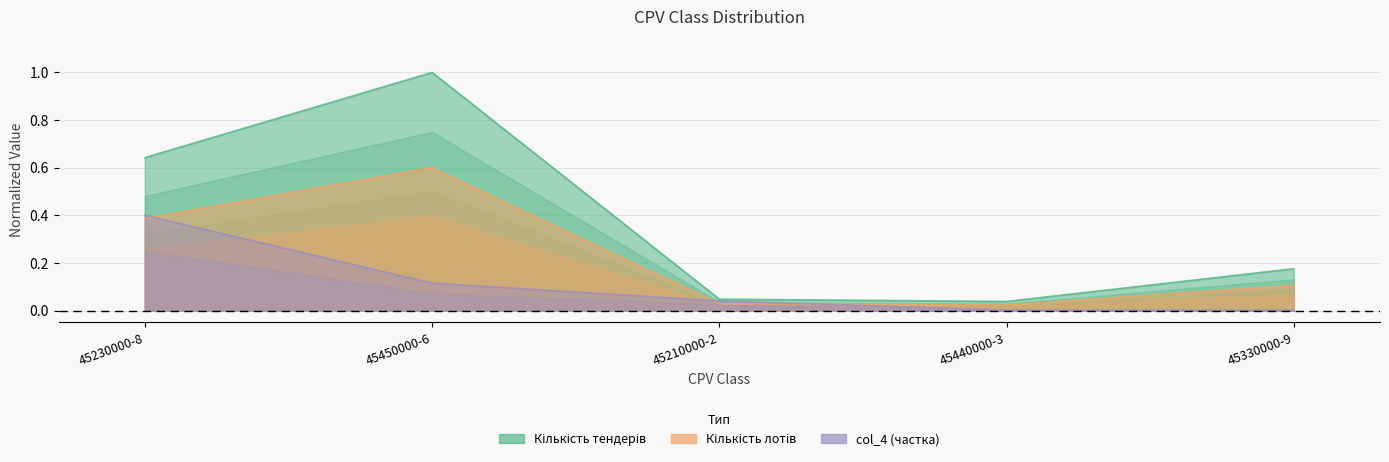

What is the difference between the second highest and second lowest values in the Кількість лотів series?

0.4